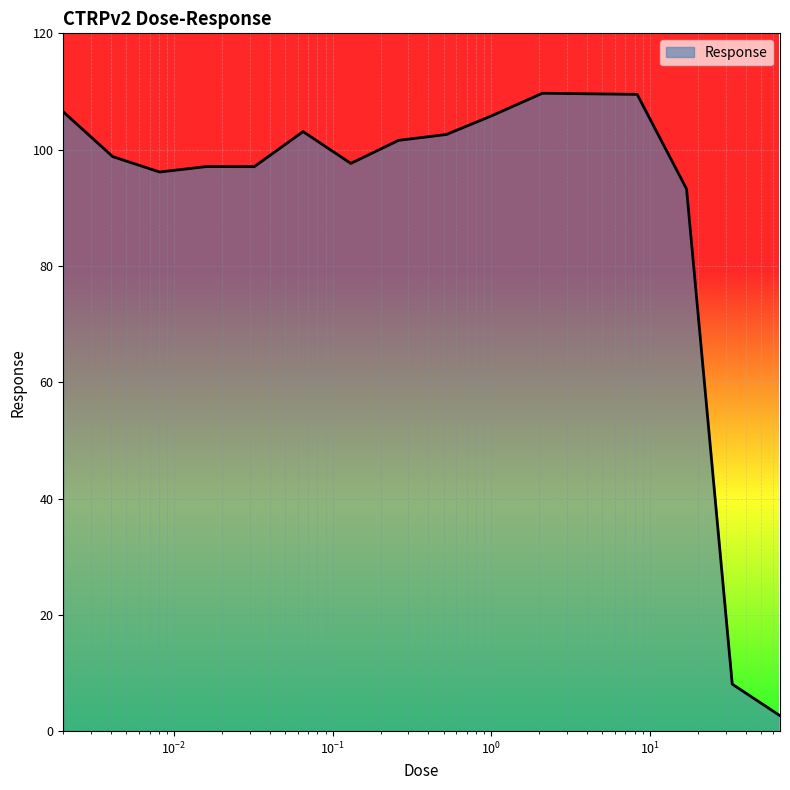

What is the difference between the maximum and minimum values?

107.0